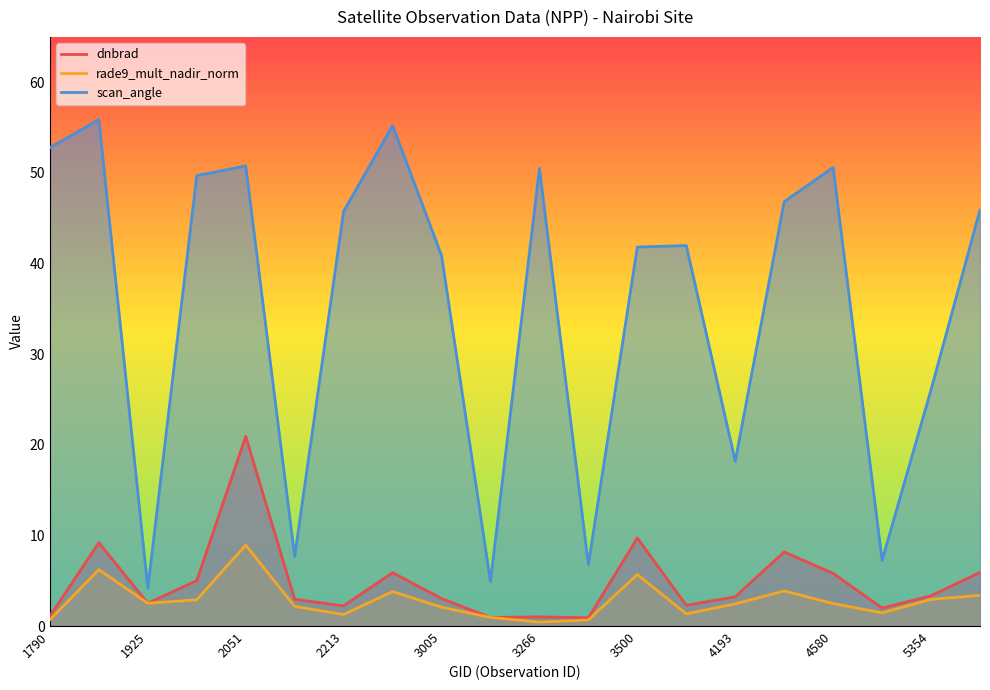

What is the approximate value of dnbrad at 5354?

3.3